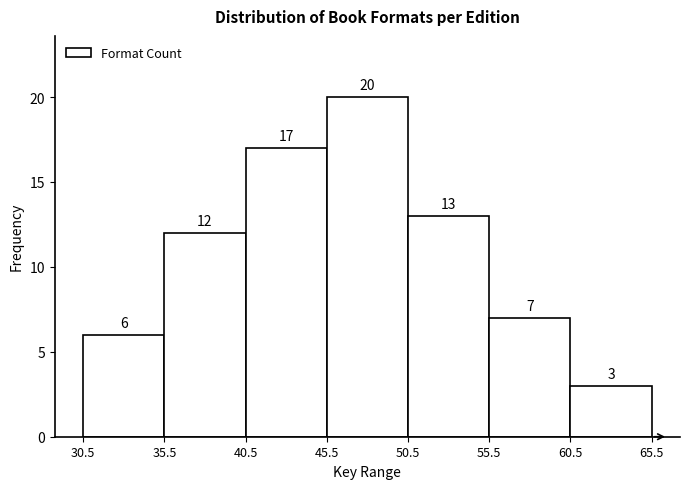

Reading left to right, list every bar in this chart as the range it spans on the x-axis followed by its height.

30.5 to 35.5: 6
35.5 to 40.5: 12
40.5 to 45.5: 17
45.5 to 50.5: 20
50.5 to 55.5: 13
55.5 to 60.5: 7
60.5 to 65.5: 3